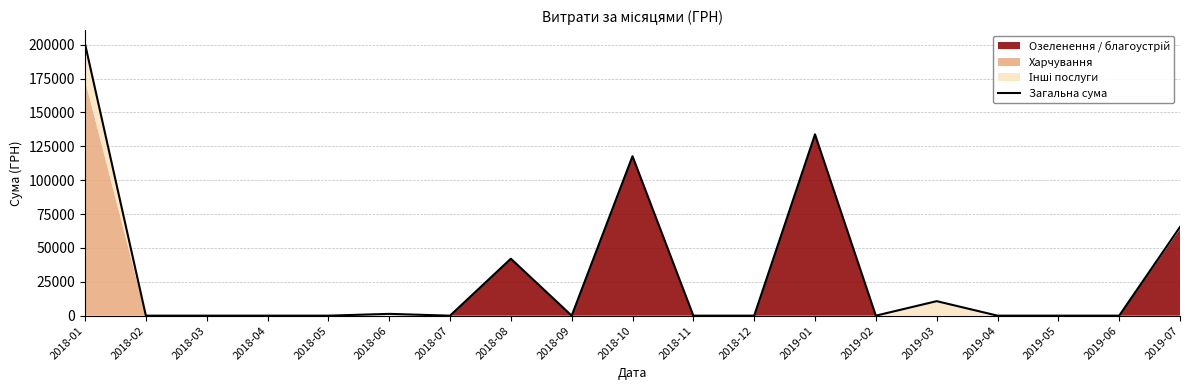

Rank the categories by value from lowest to highest.

2018-02, 2018-03, 2018-04, 2018-05, 2018-07, 2018-09, 2018-11, 2018-12, 2019-02, 2019-04, 2019-05, 2019-06, 2018-06, 2019-03, 2018-08, 2019-07, 2018-10, 2019-01, 2018-01